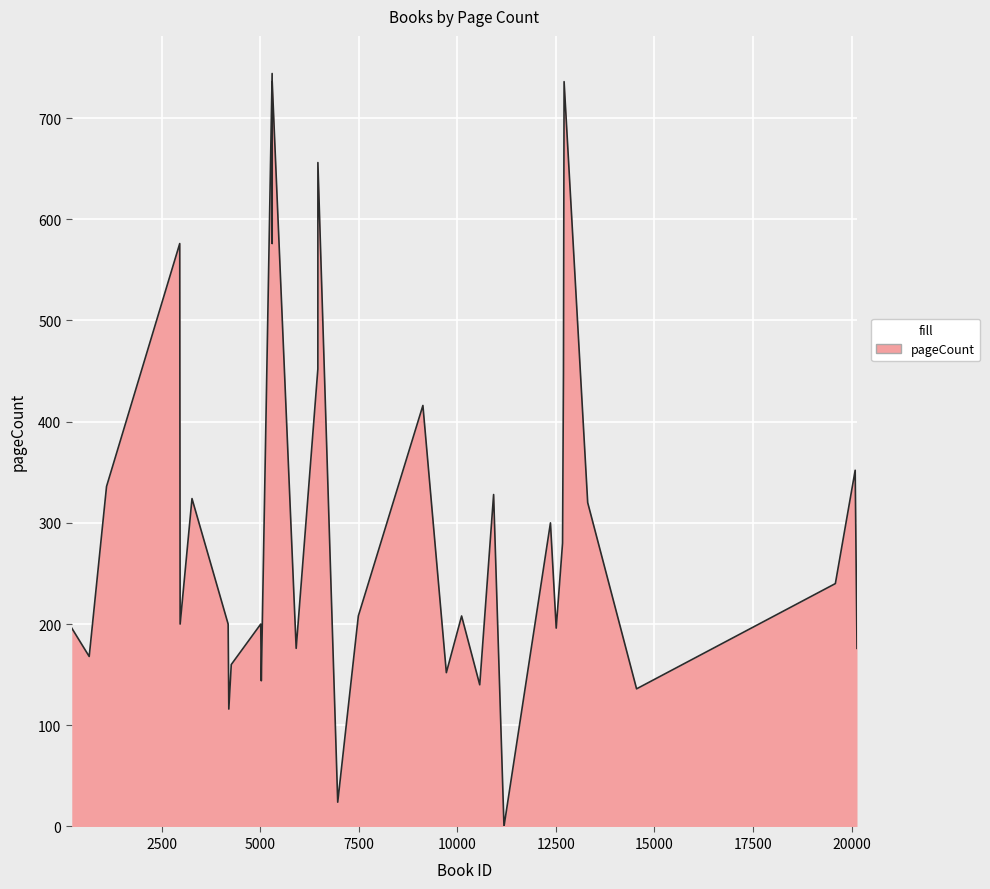

What is the difference between the maximum and minimum values?

744